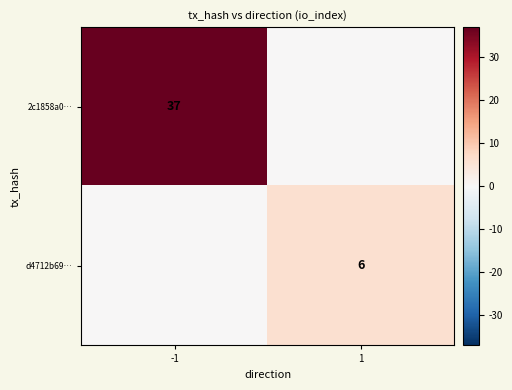

True or false: d4712b69… has a value of 4 at 1.

False